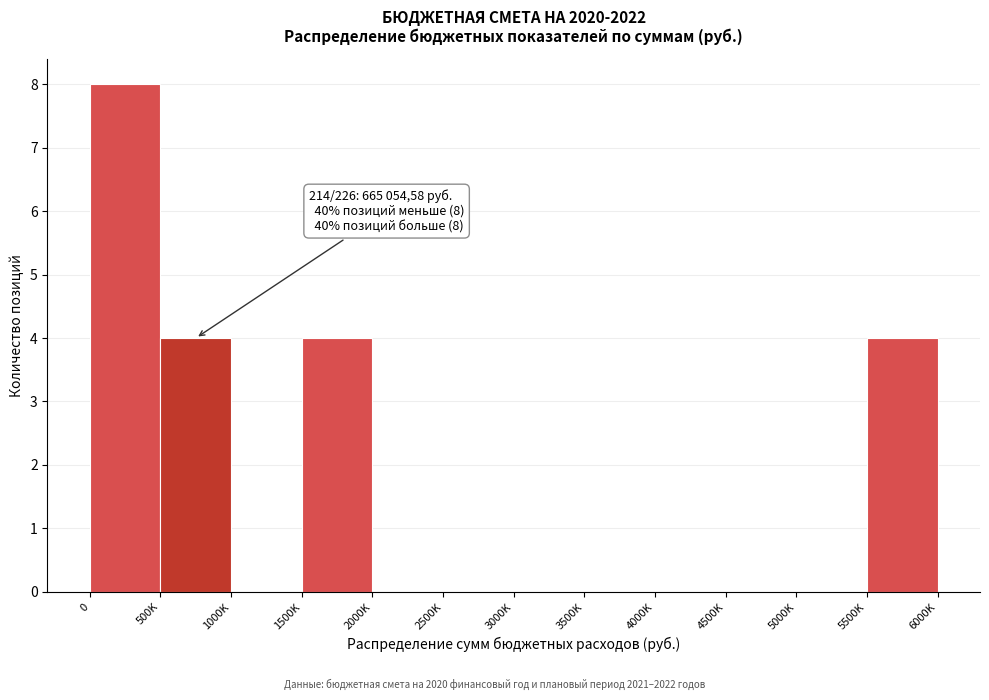

Reading left to right, list all the values displayed in this chart.

0=8	500K=4	1000K=0	1500K=4	2000K=0	2500K=0	3000K=0	3500K=0	4000K=0	4500K=0	5000K=0	5500K=4